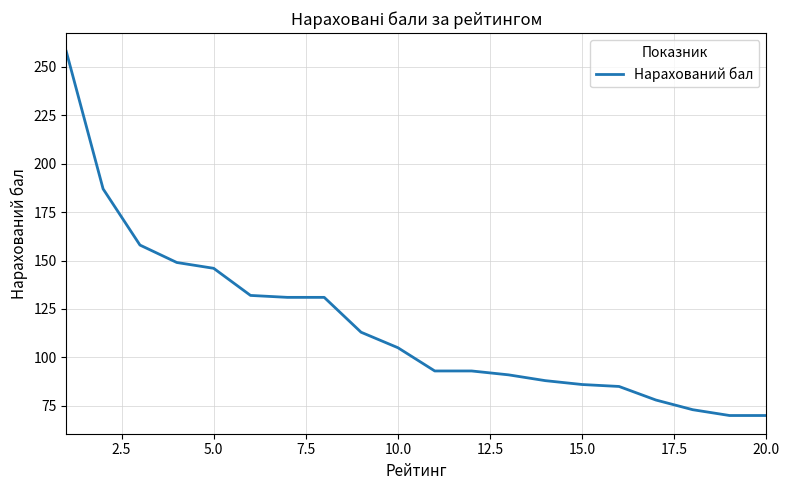

What is the greatest value displayed?

258